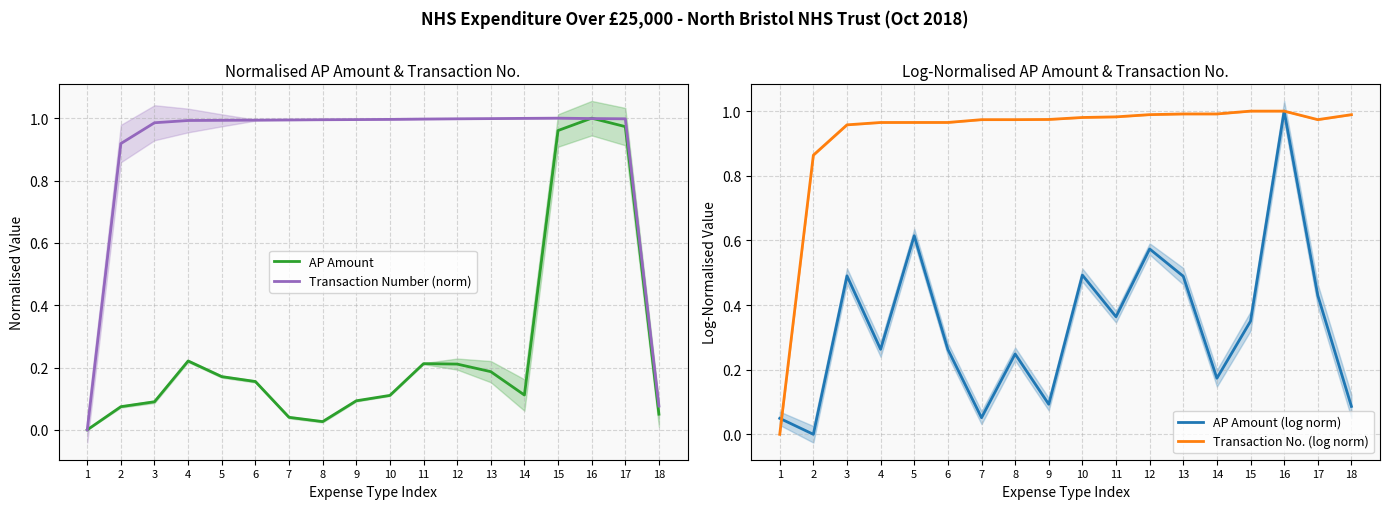

What is the difference between the maximum and minimum values in the Transaction Number (norm) series?

1.0